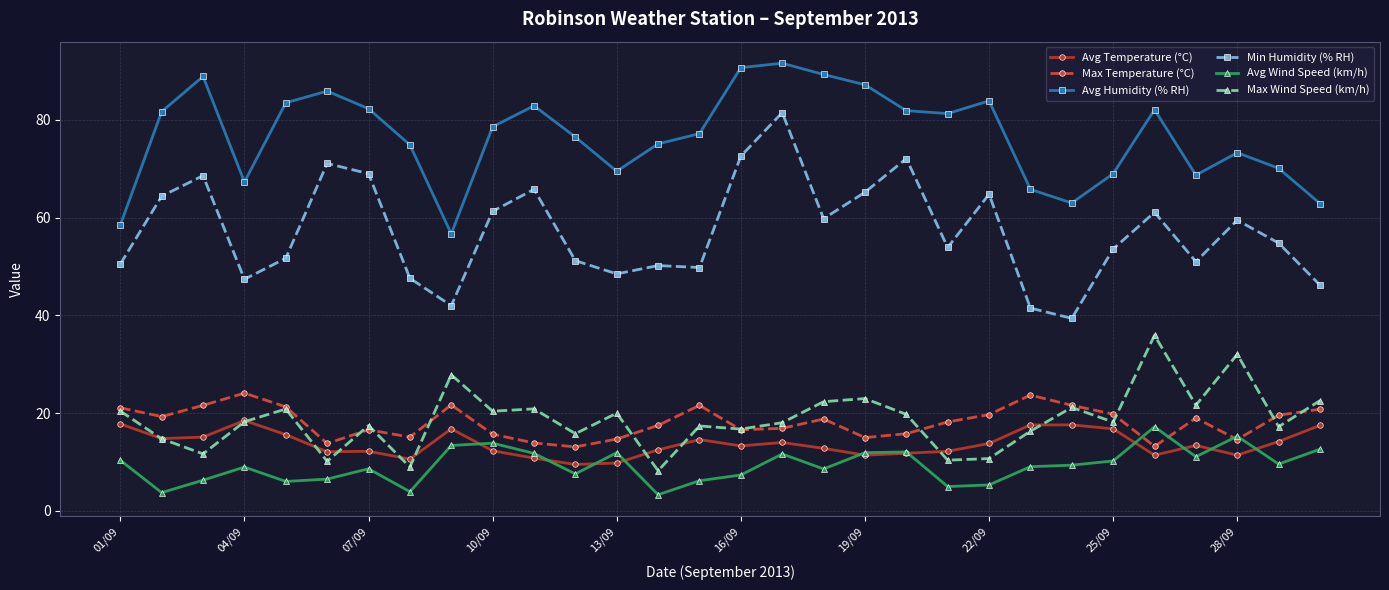

True or false: Avg Humidity (% RH) has more than 2 interior local peaks.

True